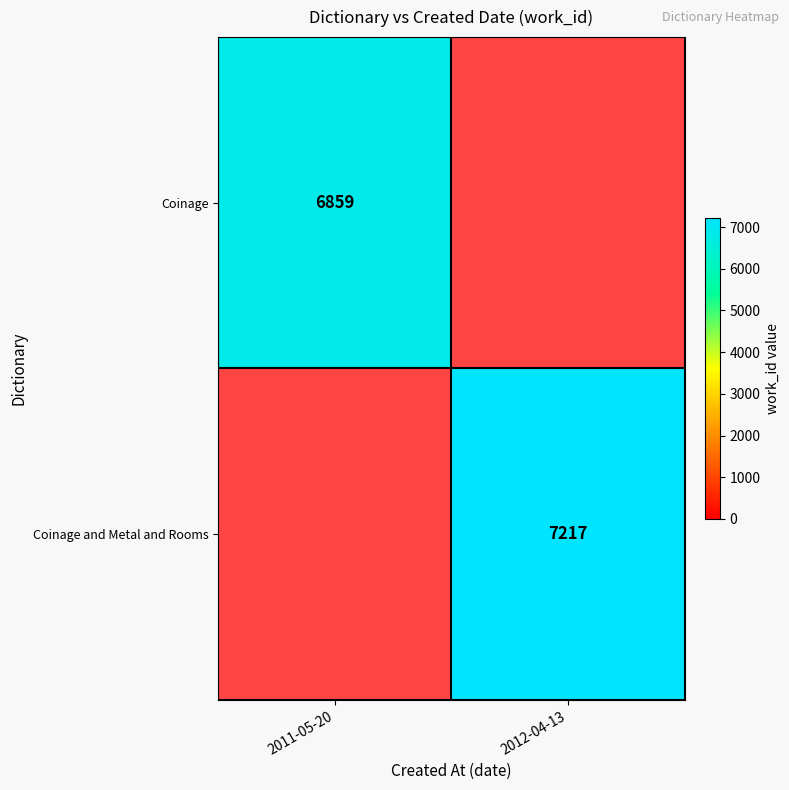

The Coinage and Metal and Rooms series shows 7217 at 2012-04-13. True or false?

True